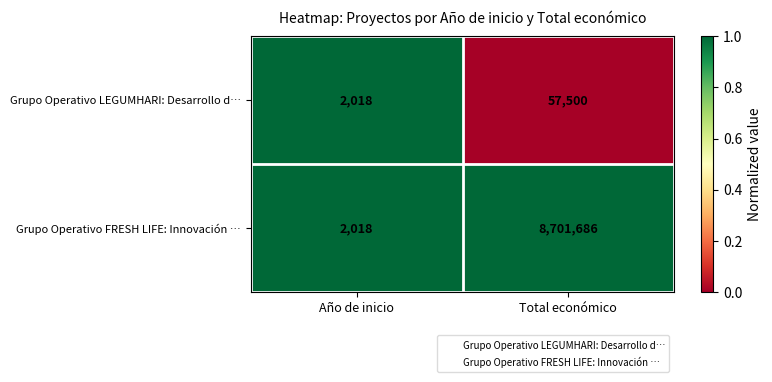

The value of Grupo Operativo LEGUMHARI: Desarrollo d… at Total económico is 24524. True or false?

False